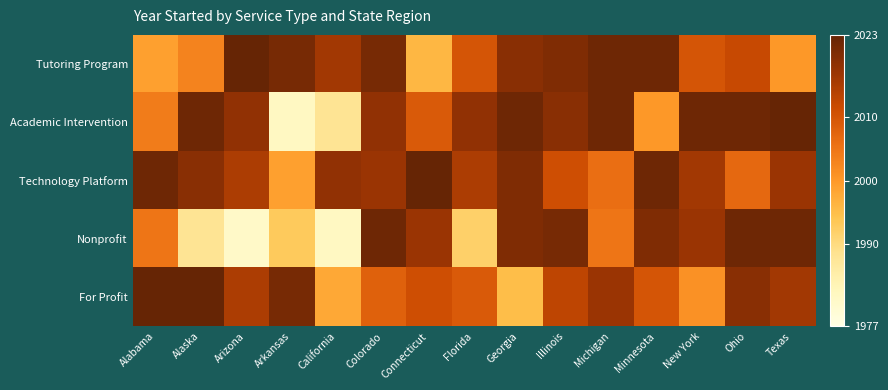

Reading left to right, what are all the values shown in this chart?

Tutoring Program: Alabama=1999	Alaska=2003	Arizona=2023	Arkansas=2021	California=2016	Colorado=2021	Connecticut=1996	Florida=2010	Georgia=2019	Illinois=2020	Michigan=2022	Minnesota=2022	New York=2010	Ohio=2012	Texas=2000
Academic Intervention: Alabama=2004	Alaska=2022	Arizona=2018	Arkansas=1982	California=1988	Colorado=2018	Connecticut=2009	Florida=2018	Georgia=2022	Illinois=2019	Michigan=2022	Minnesota=2000	New York=2022	Ohio=2022	Texas=2023
Technology Platform: Alabama=2022	Alaska=2019	Arizona=2015	Arkansas=1999	California=2018	Colorado=2017	Connecticut=2023	Florida=2015	Georgia=2020	Illinois=2011	Michigan=2006	Minnesota=2022	New York=2016	Ohio=2007	Texas=2017
Nonprofit: Alabama=2005	Alaska=1988	Arizona=1981	Arkansas=1993	California=1982	Colorado=2022	Connecticut=2017	Florida=1992	Georgia=2020	Illinois=2021	Michigan=2005	Minnesota=2020	New York=2017	Ohio=2022	Texas=2022
For Profit: Alabama=2023	Alaska=2023	Arizona=2015	Arkansas=2021	California=1998	Colorado=2008	Connecticut=2011	Florida=2009	Georgia=1995	Illinois=2013	Michigan=2017	Minnesota=2010	New York=2001	Ohio=2019	Texas=2016